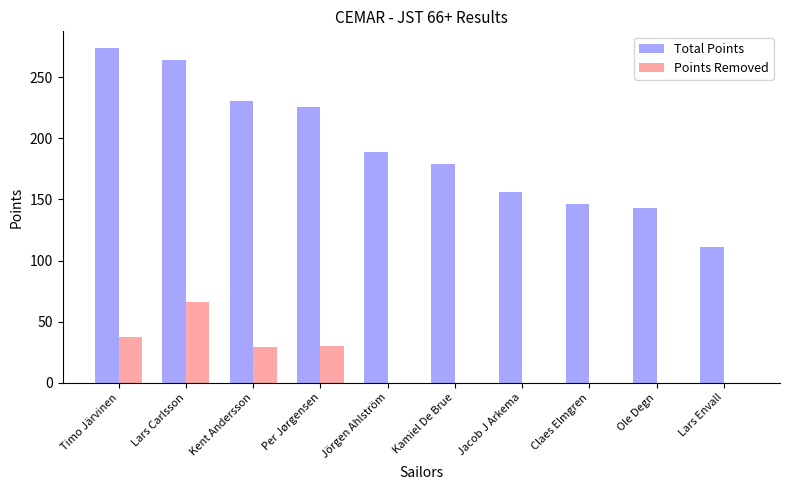

Between Kent Andersson and Claes Elmgren, which series saw the biggest shift?

Total Points